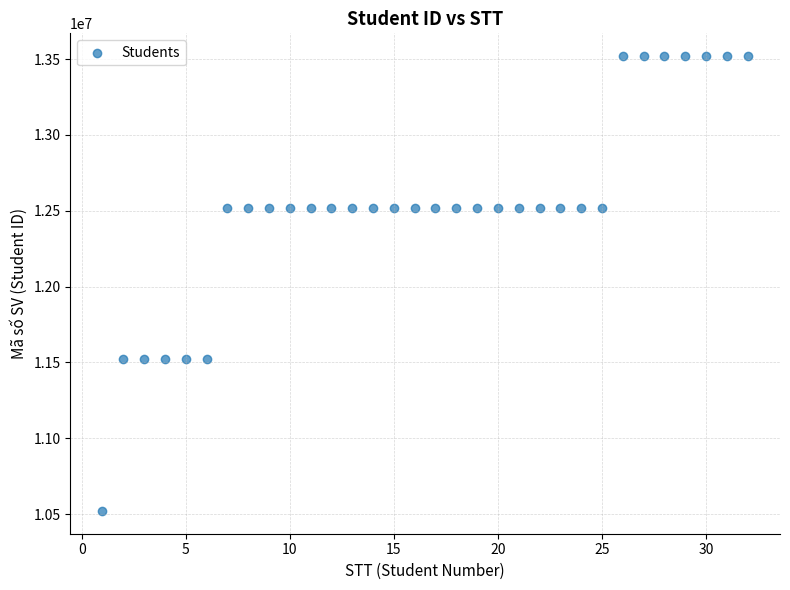

What is the range of X values (max minus min)?

31